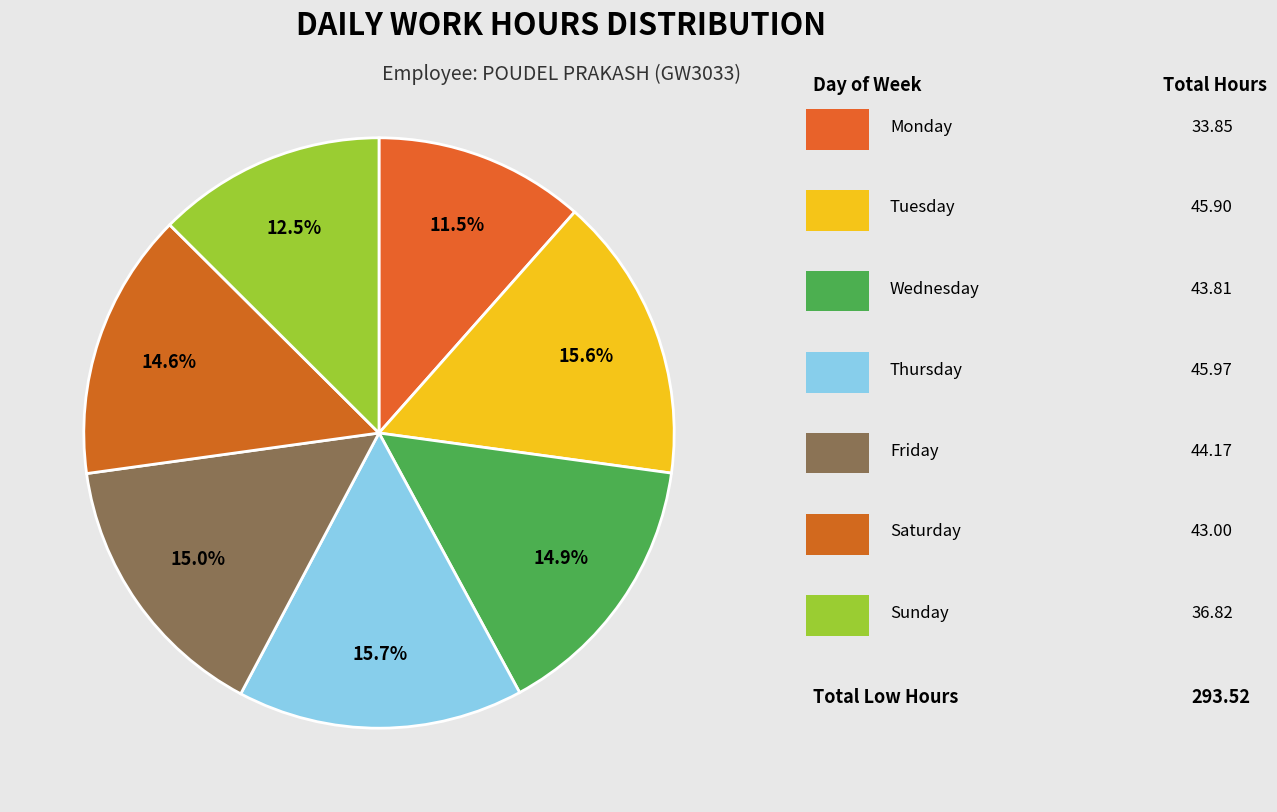

Count the number of slices in the pie.

7